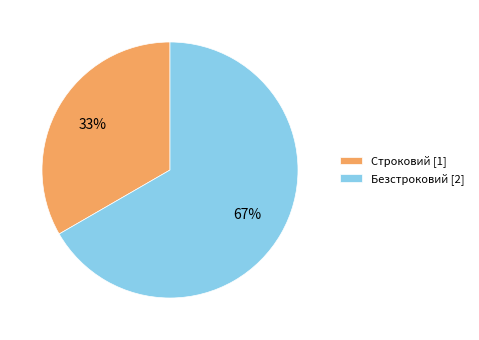

Combined, do Строковий [1] and Безстроковий [2] account for over 50%?

Yes